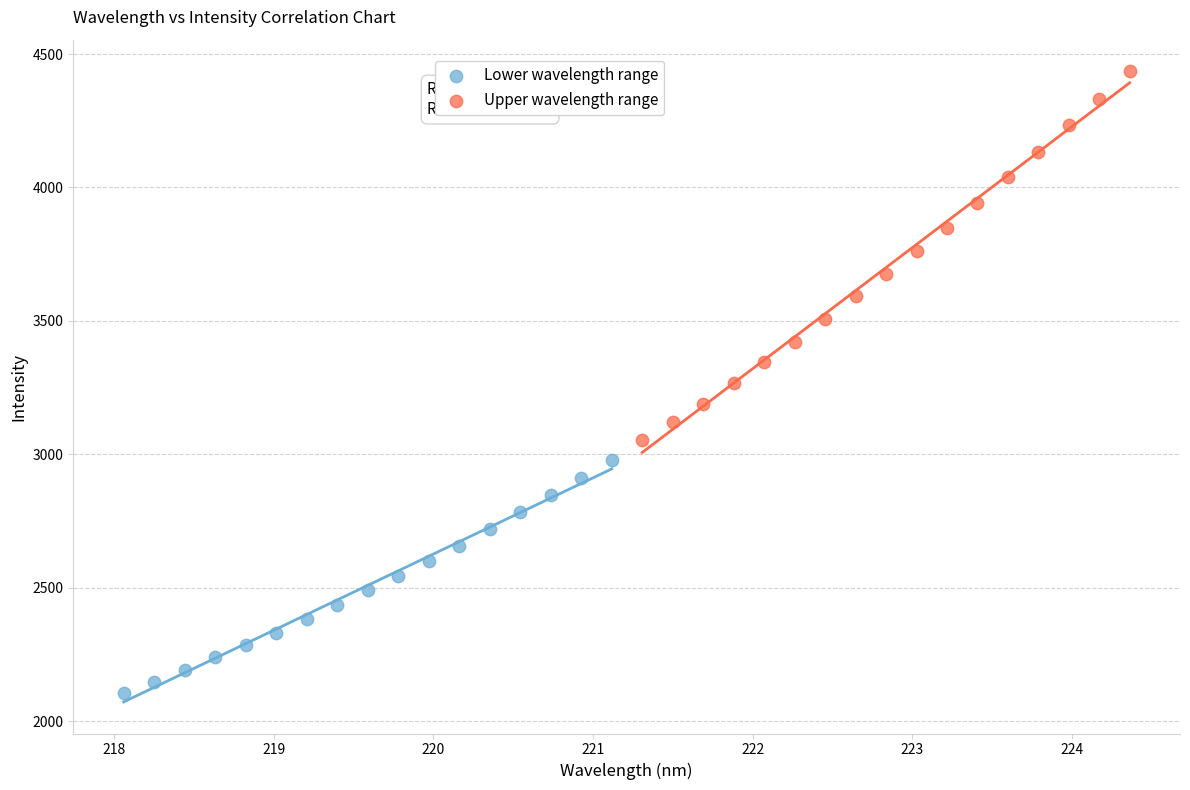

What are all the series names shown in the legend?

Lower wavelength range, Upper wavelength range